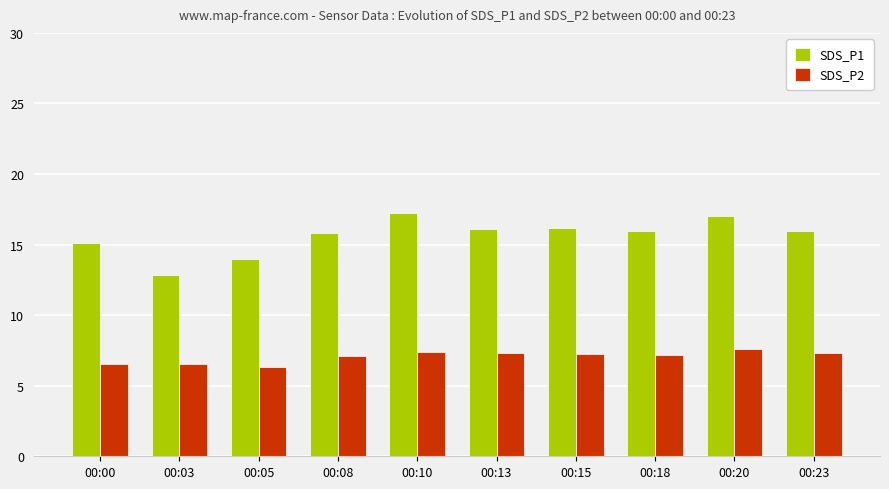

What is the sum of all SDS_P2 values?

70.6